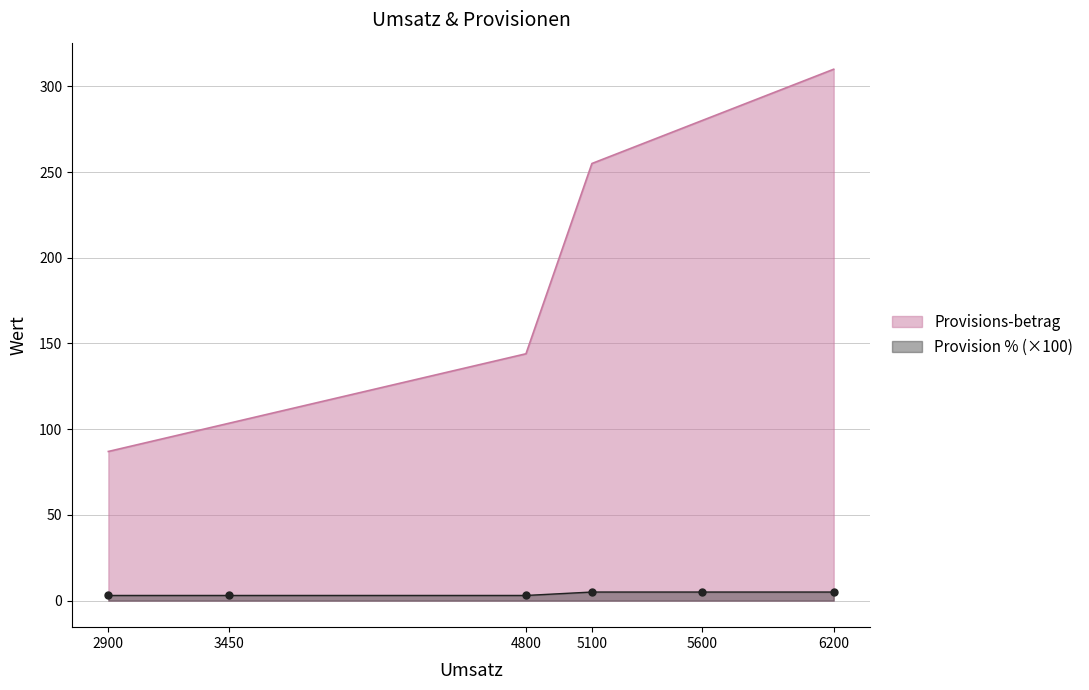

Between 4800 and 6200, which series saw the biggest shift?

Provisions-betrag